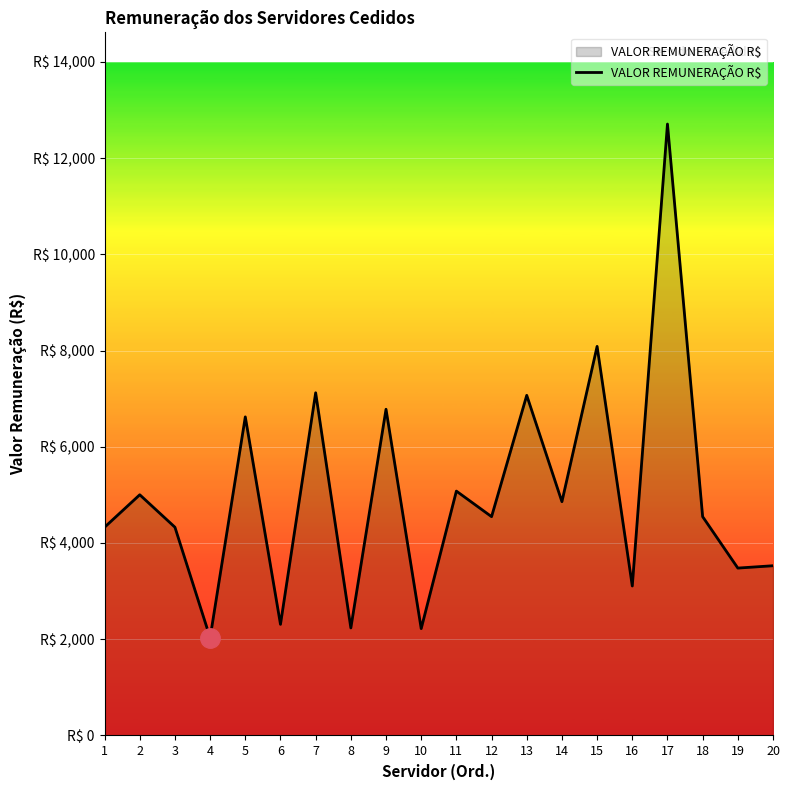

What is the sum of the values at 18 and 15?

12633.8